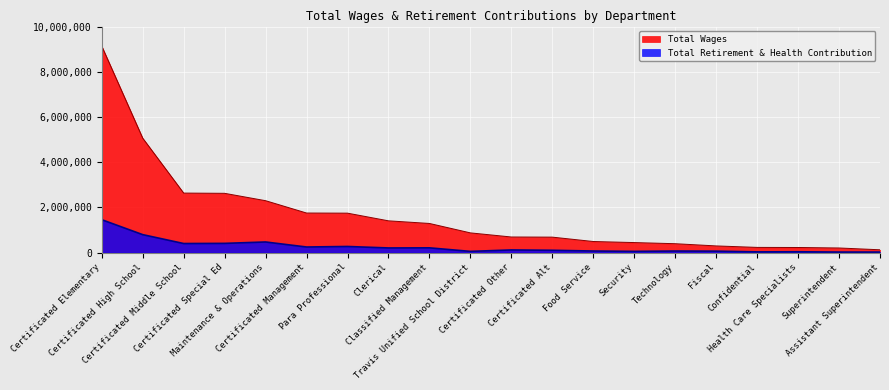

What is the label of the 7th point from the right?

Security